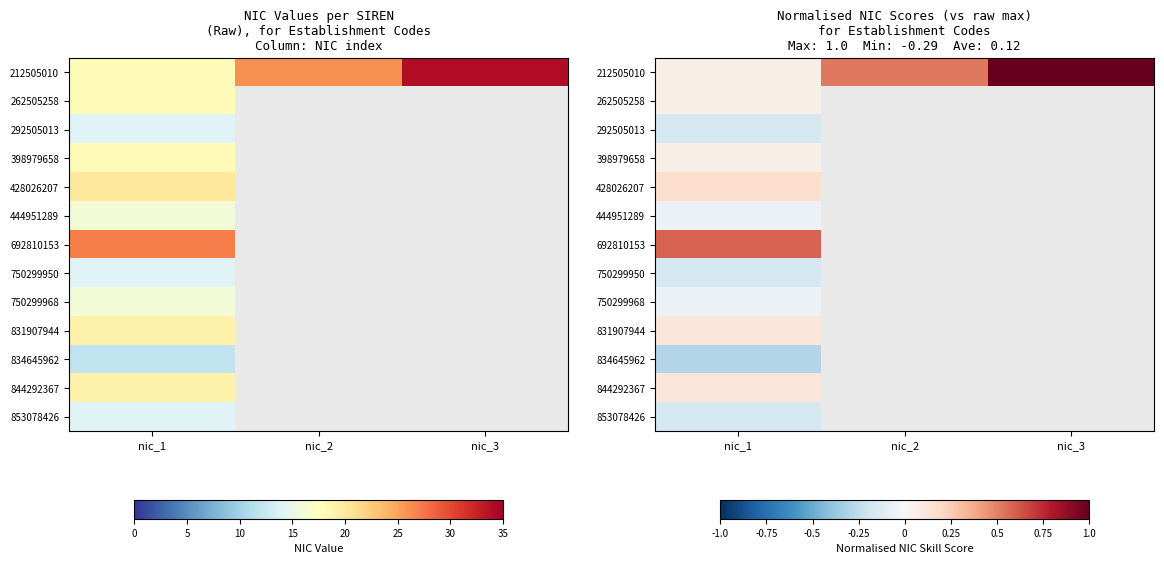

At how many categories does at least one series exceed 0?

3